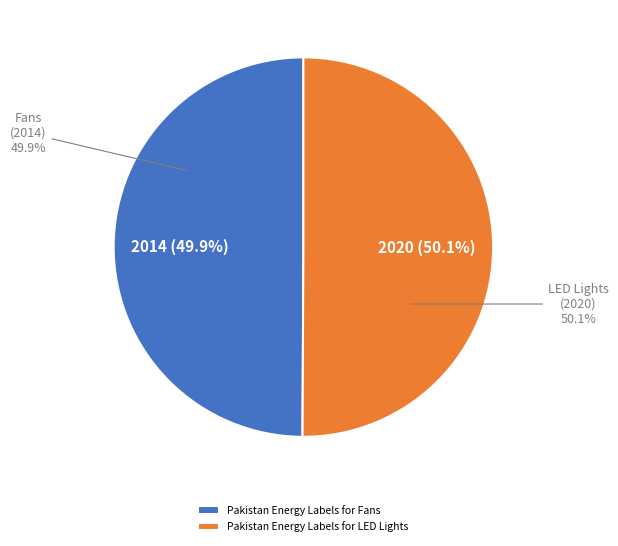

Between Pakistan Energy Labels for Fans and Pakistan Energy Labels for LED Lights, which is larger?

Pakistan Energy Labels for LED Lights